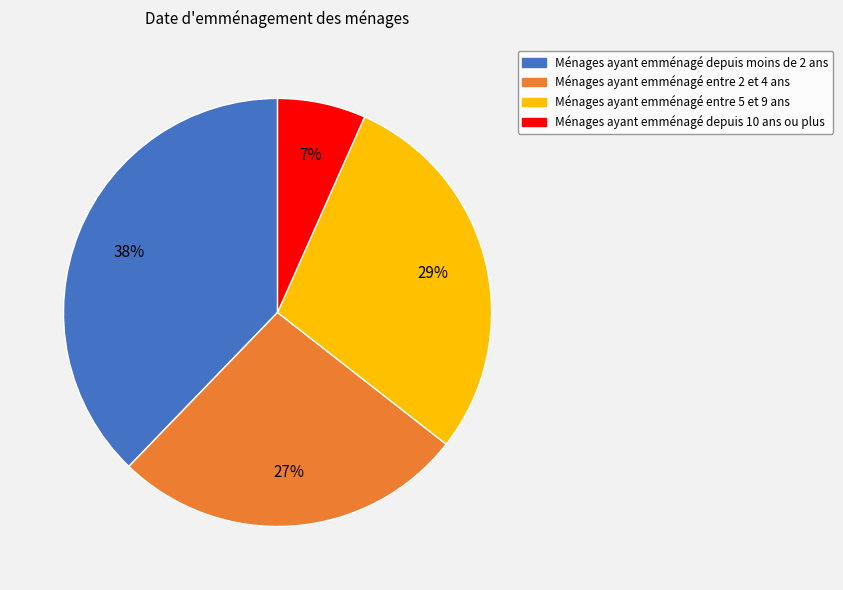

To the nearest percent, what is the average slice percentage?

25%